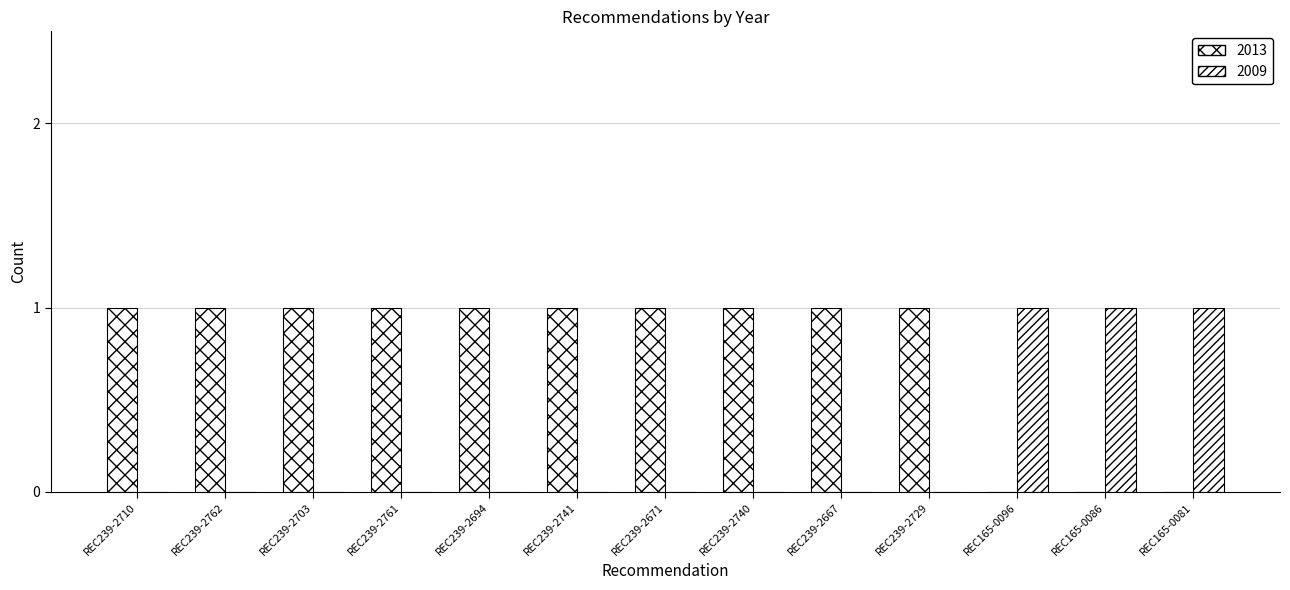

Does the chart contain stacked bars?

No